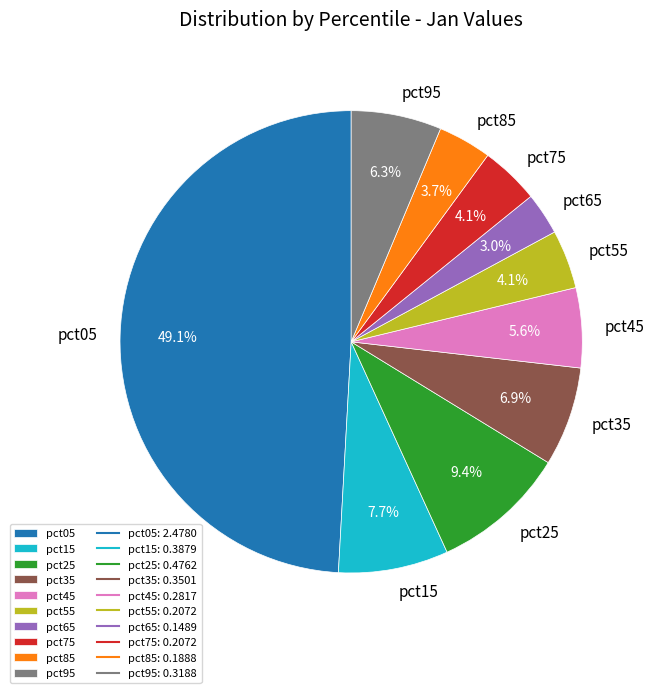

Is the sum of pct55 and pct85 greater than half?

No